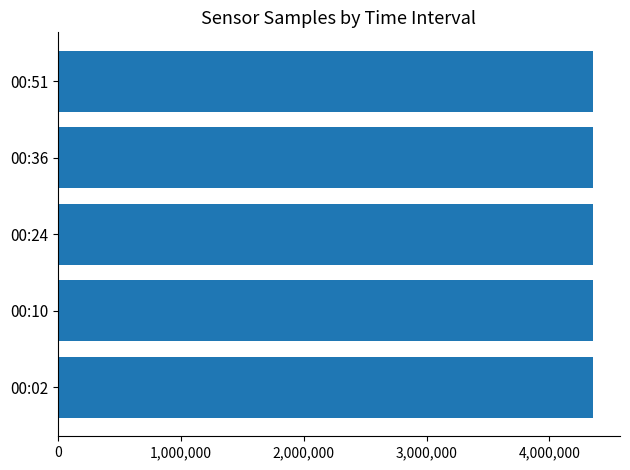

What is the smallest value displayed?

4354300